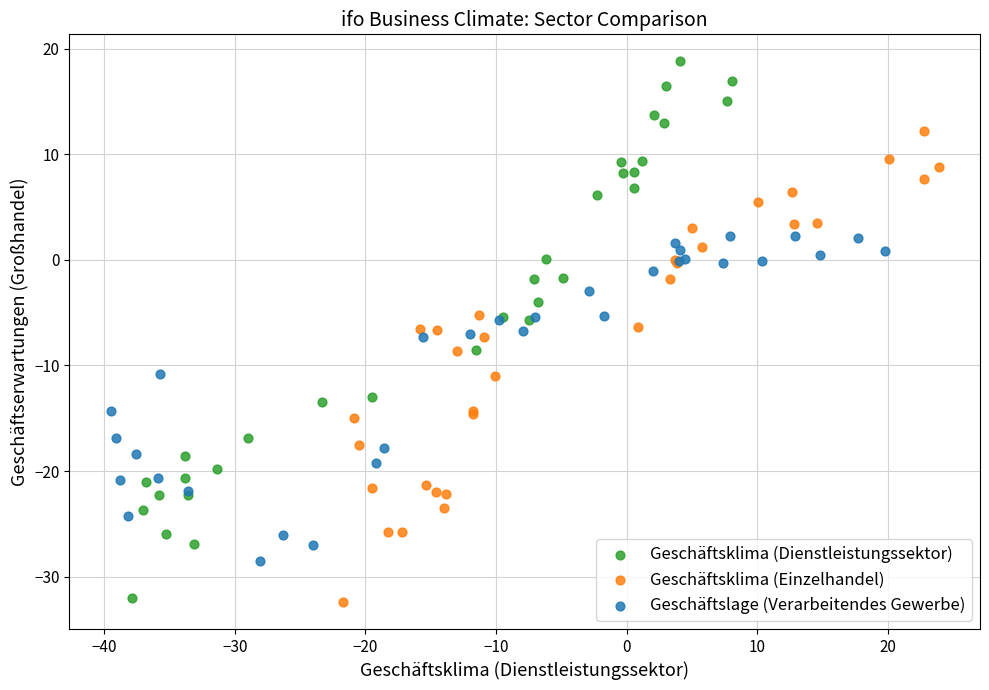

Which series contains the highest Y value?

Geschäftsklima (Dienstleistungssektor)